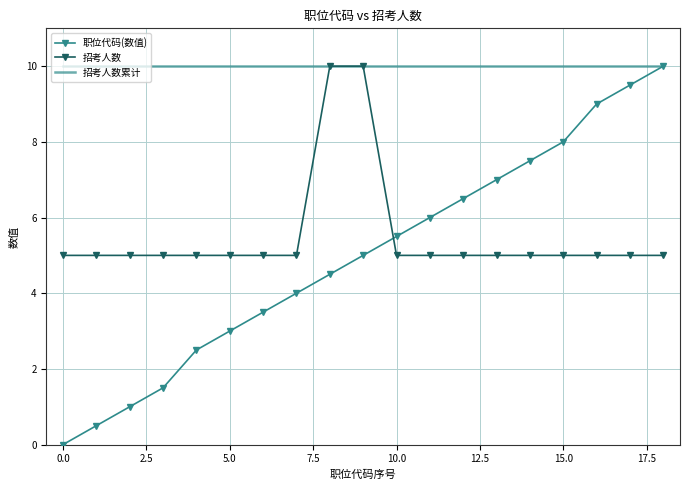

After their last crossing, which series has the higher values: 招考人数 or 职位代码(数值)?

职位代码(数值)